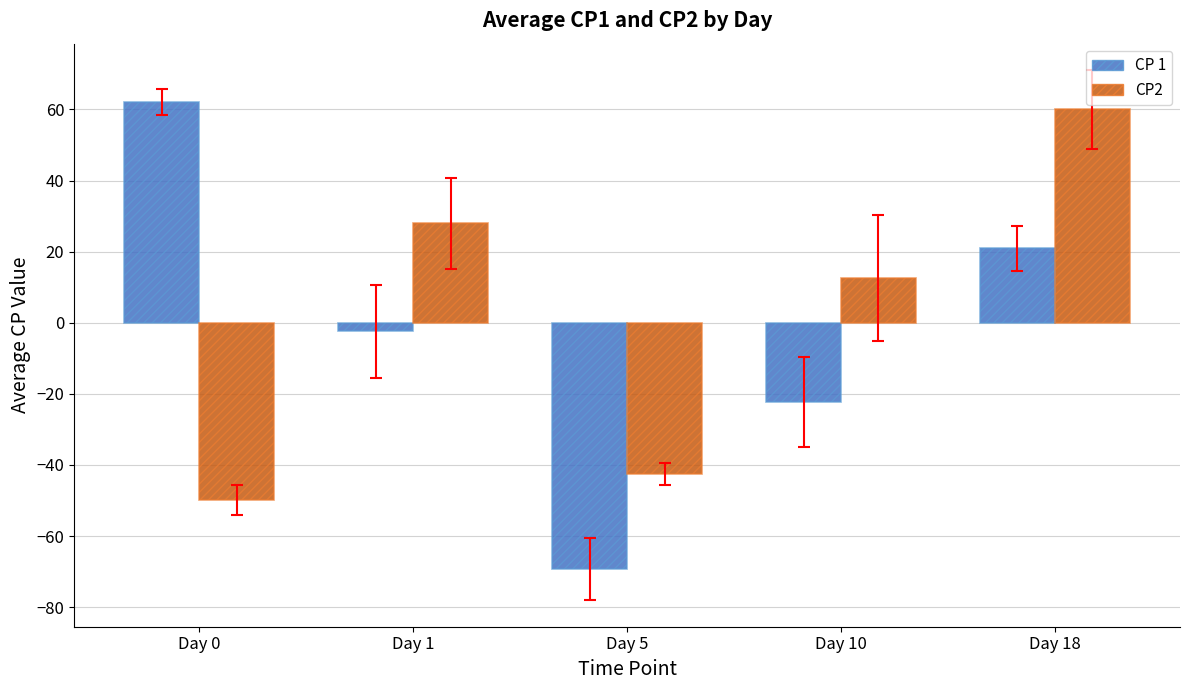

Count the number of categories in the chart.

5